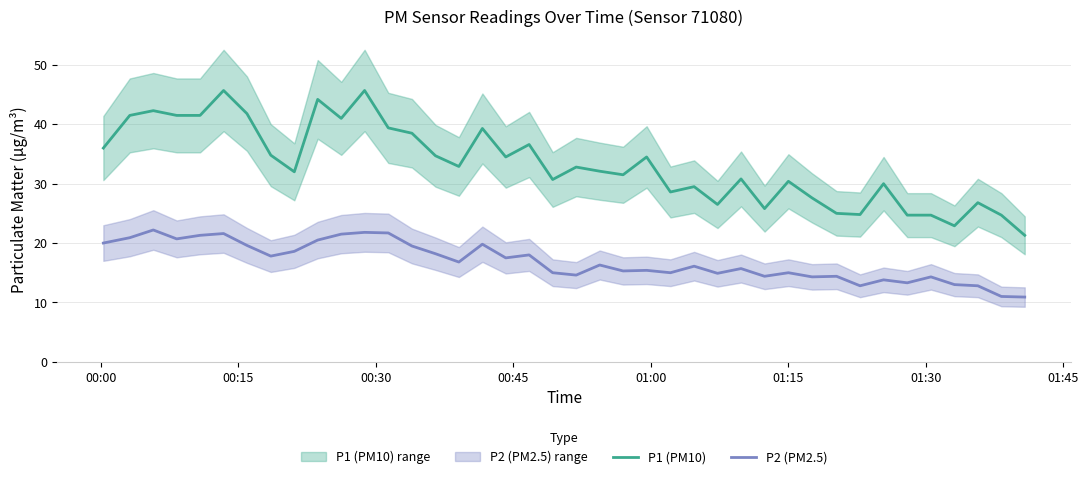

True or false: P1 (PM10) and P2 (PM2.5) intersect in this chart.

False